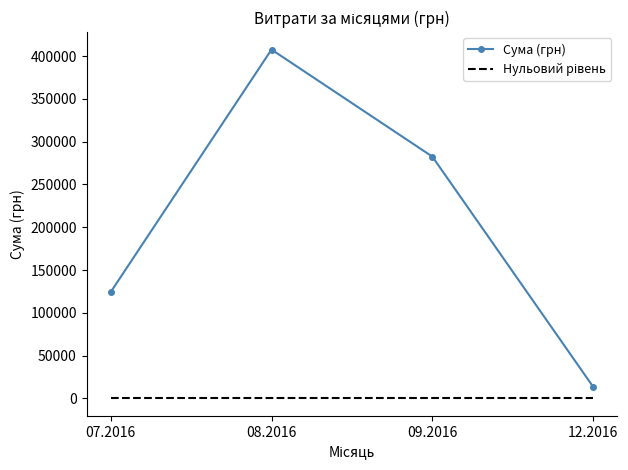

At how many categories does at least one series exceed 288253?

1